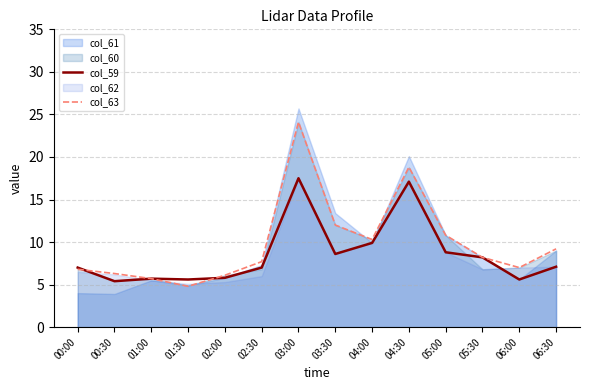

At which label is col_59 closest to 11?

04:00